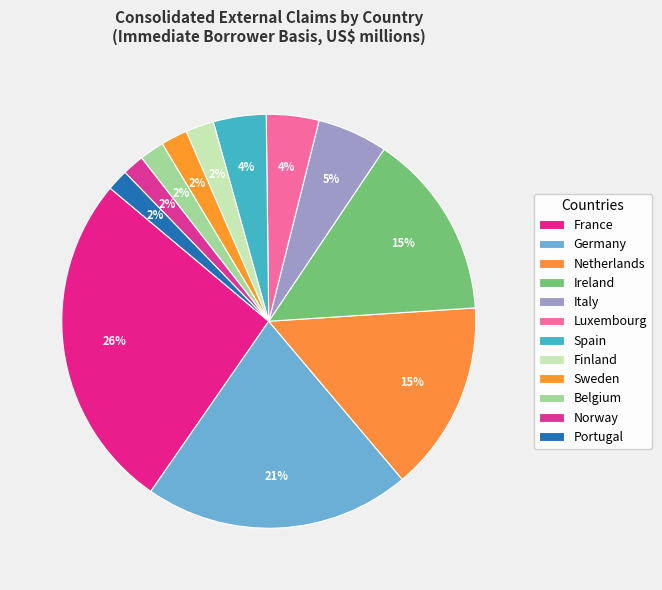

How many slices are in this pie chart?

12